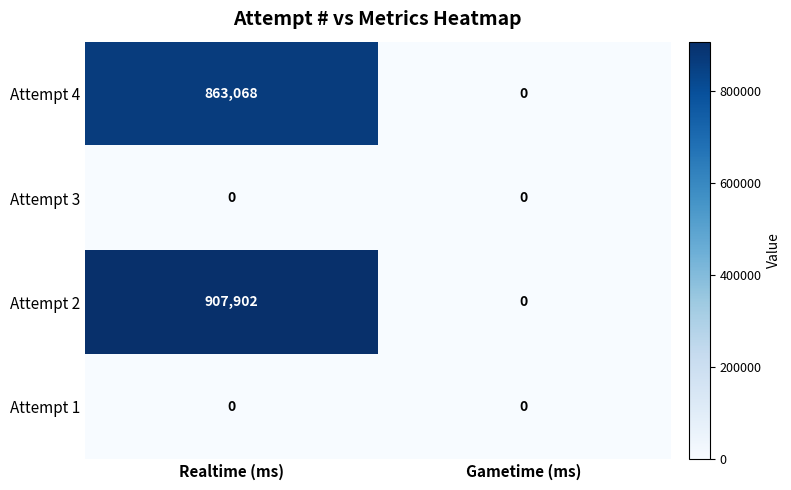

The value of Attempt 4 at Realtime (ms) is 863068. True or false?

True